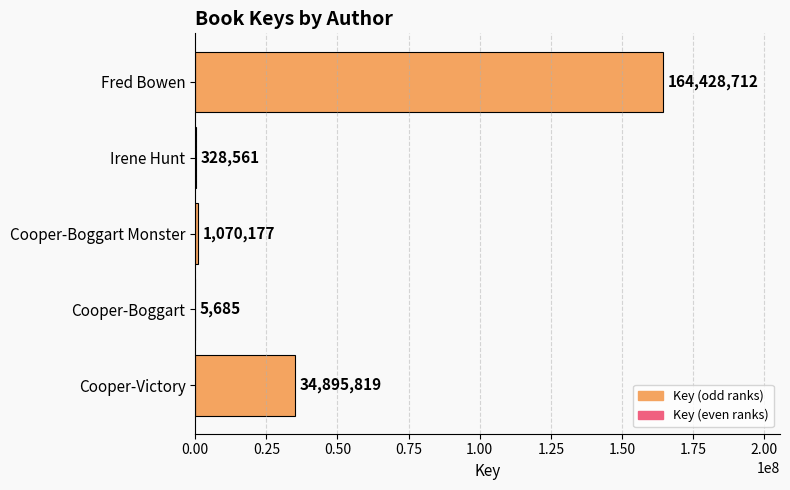

Reading top to bottom, what are all the values shown in this chart?

Fred Bowen=164428712	Irene Hunt=328561	Cooper-Boggart Monster=1070177	Cooper-Boggart=5685	Cooper-Victory=34895819